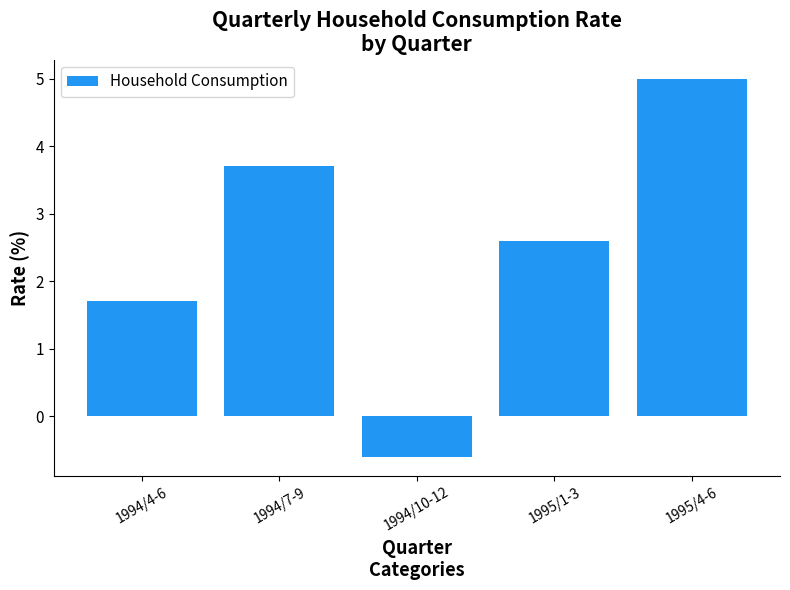

What is the difference between the maximum and second lowest values?

3.3